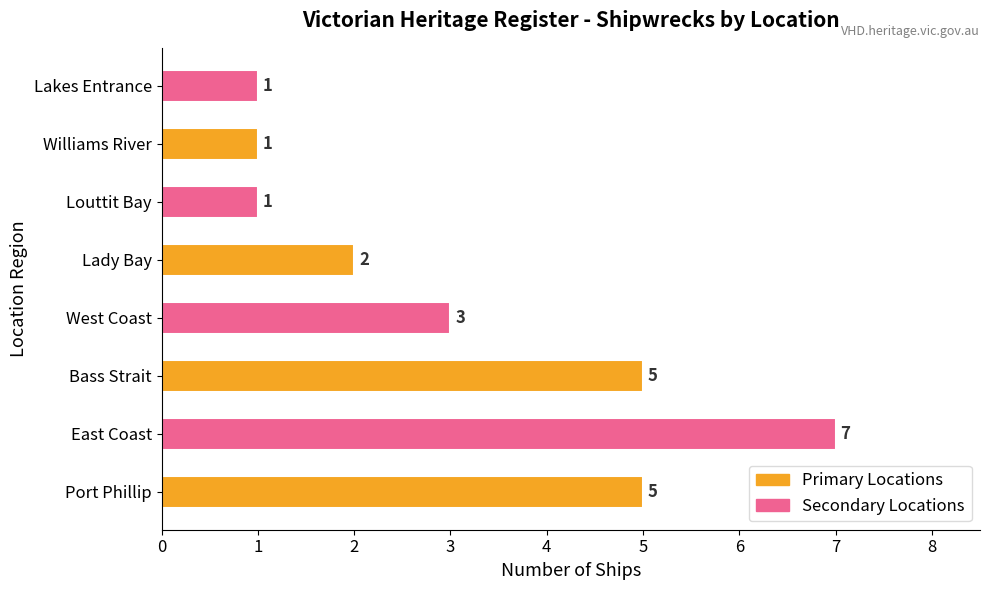

Reading bottom to top, transcribe all the data shown in this chart.

5	7	5	3	2	1	1	1